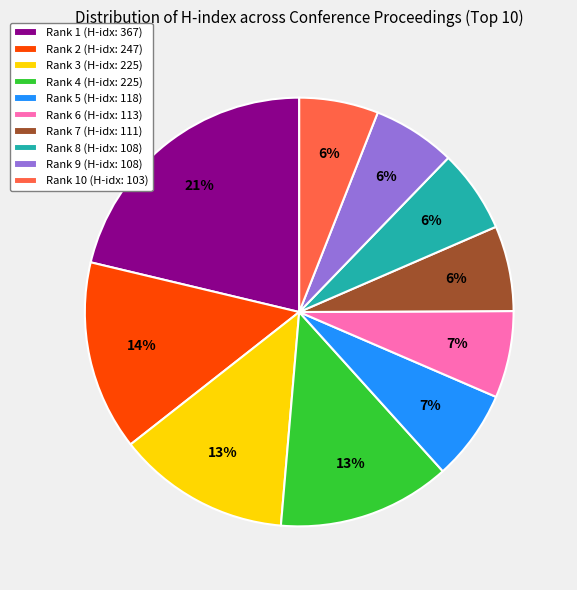

Which category has the biggest portion of the pie?

Rank 1 (H-idx: 367)